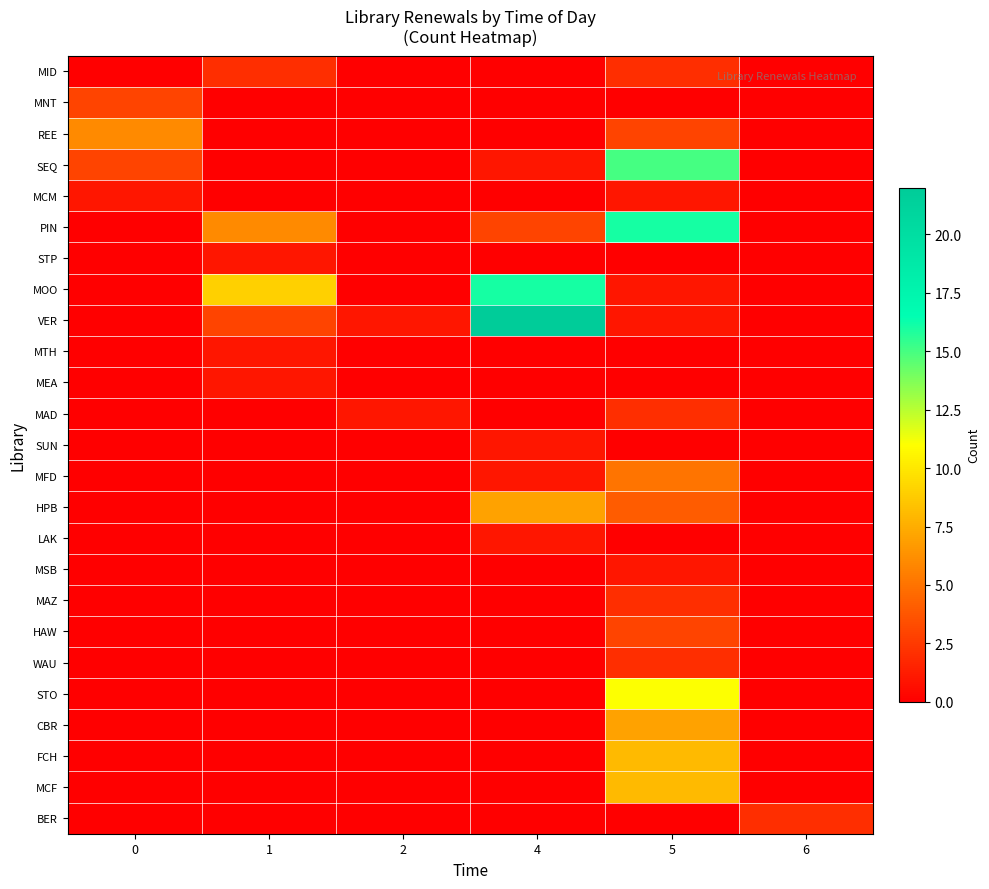

What is the difference between the highest and lowest values at 0?

6